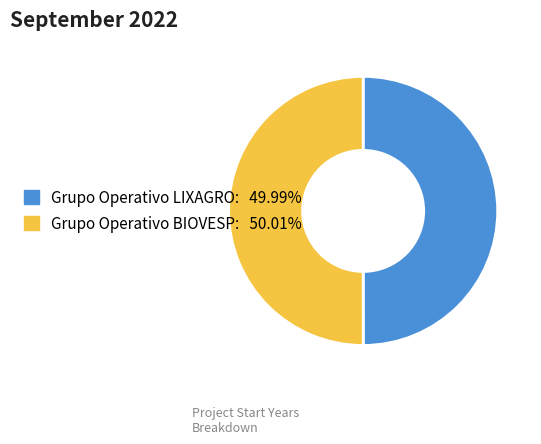

Combined, do Grupo Operativo BIOVESP and Grupo Operativo LIXAGRO account for over 50%?

Yes